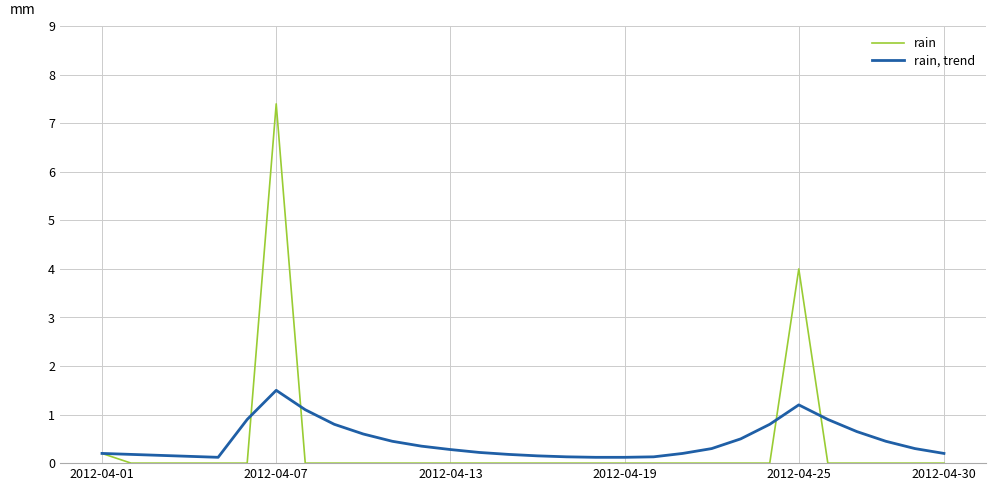

What is the highest value of the rain, trend series?

1.5